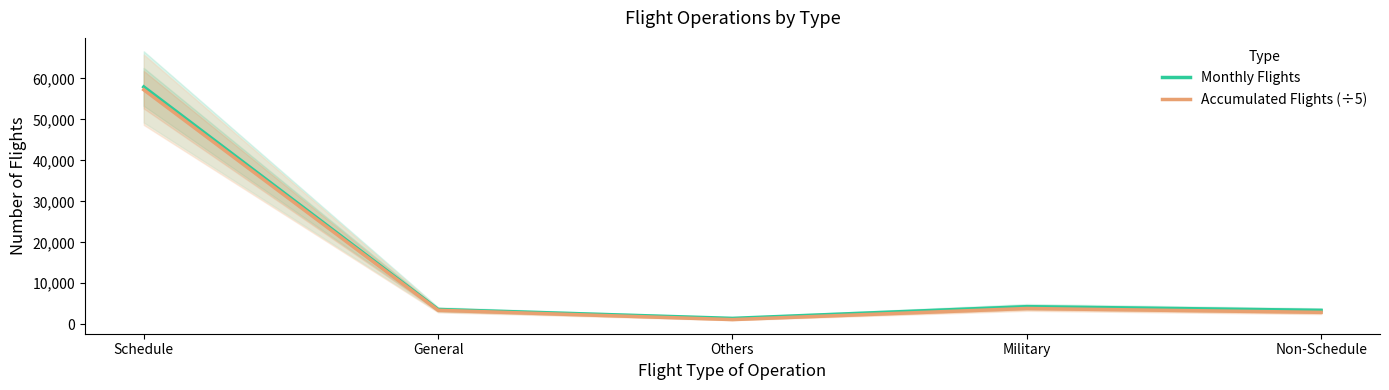

What is the lowest value of the Accumulated Flights (÷5) series?

1136.4